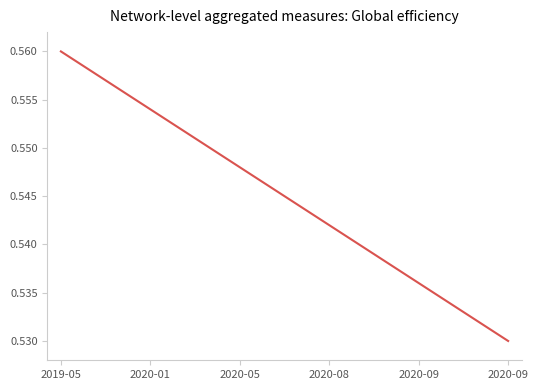

What is the value of the 2nd point from the left?

0.6